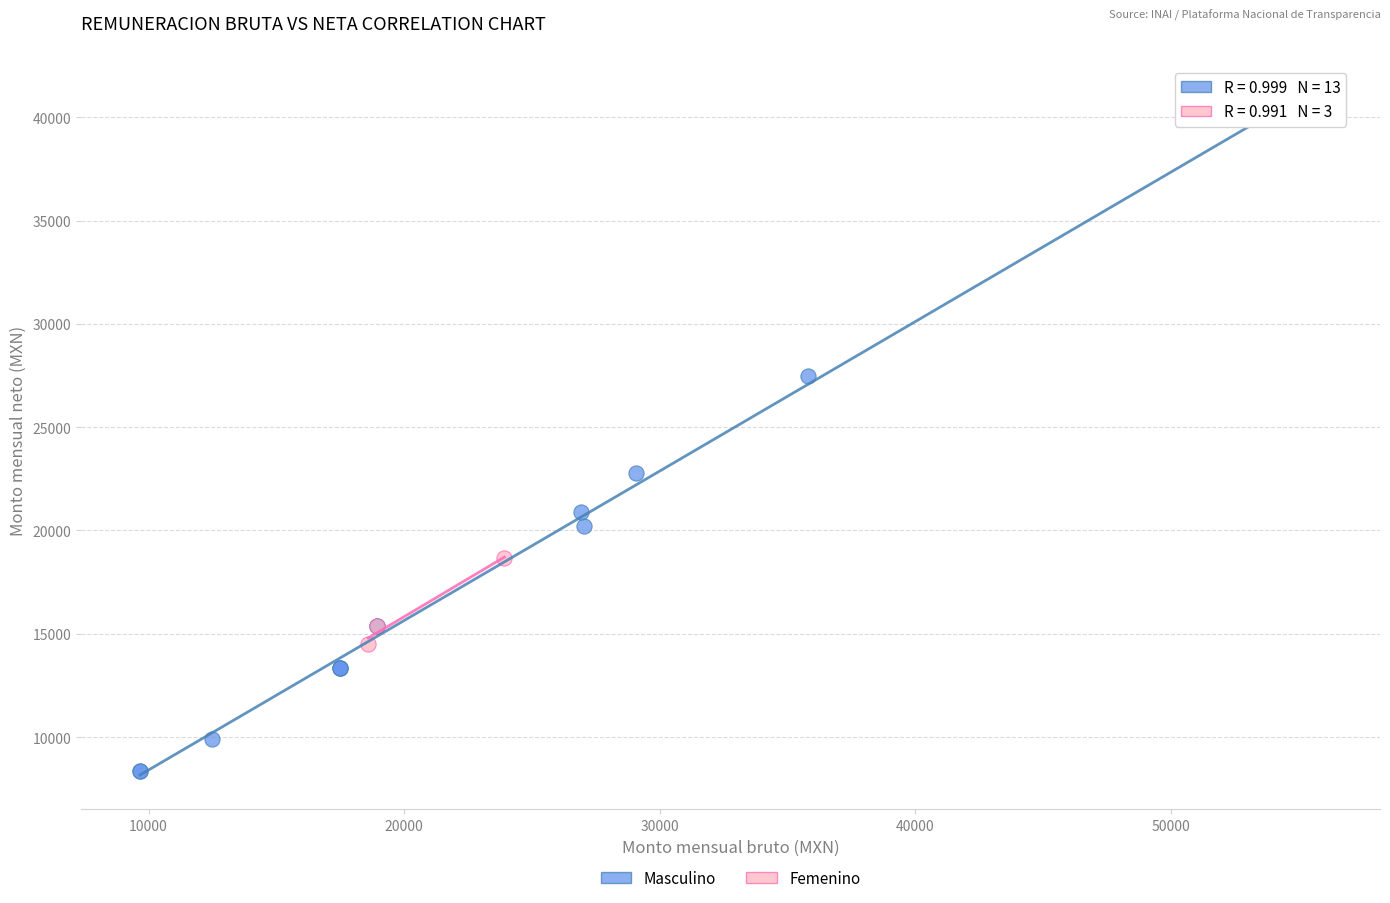

What are all the series names shown in the legend?

Masculino, Femenino